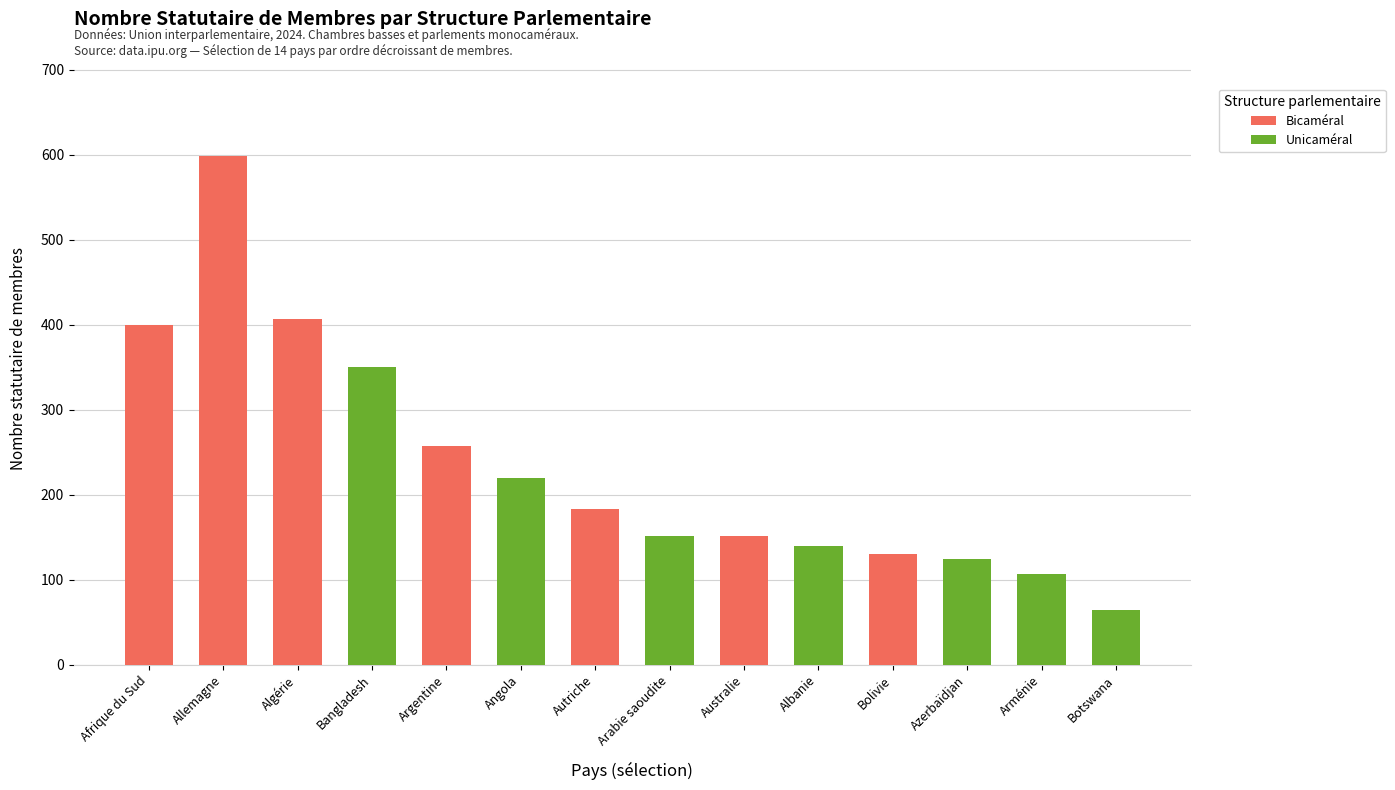

Does the chart contain stacked bars?

No